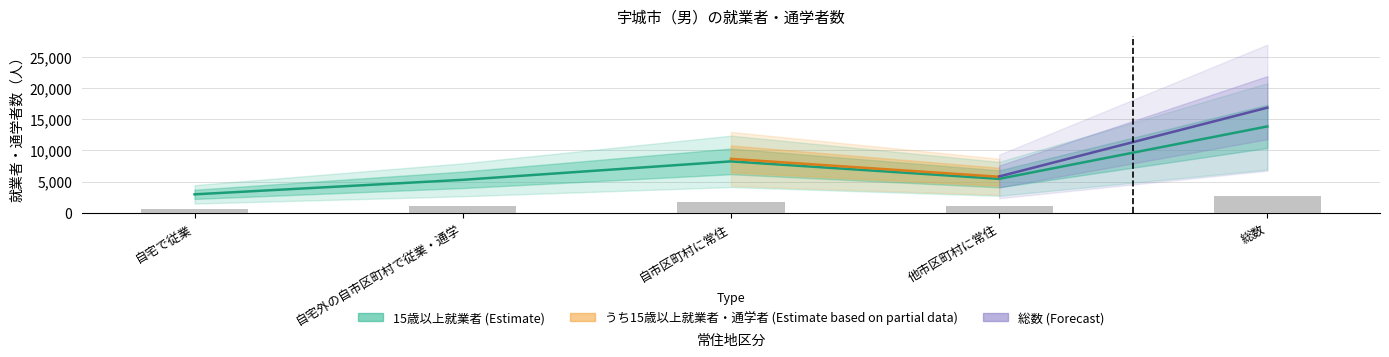

Which category has the highest value in the 総数（従業地・通学地による人口） series?

総数